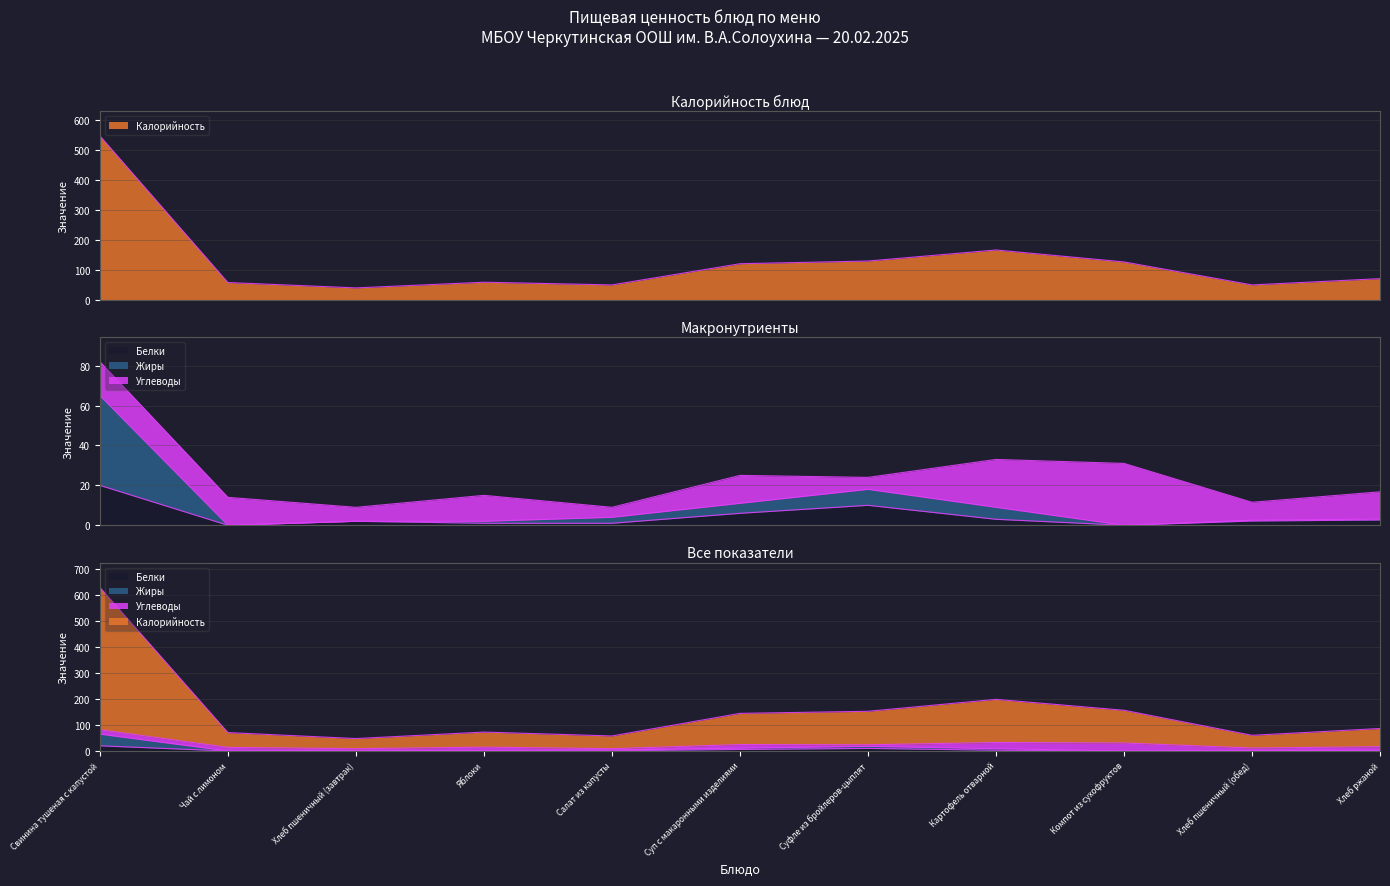

True or false: Белки has more than 2 interior local peaks.

False